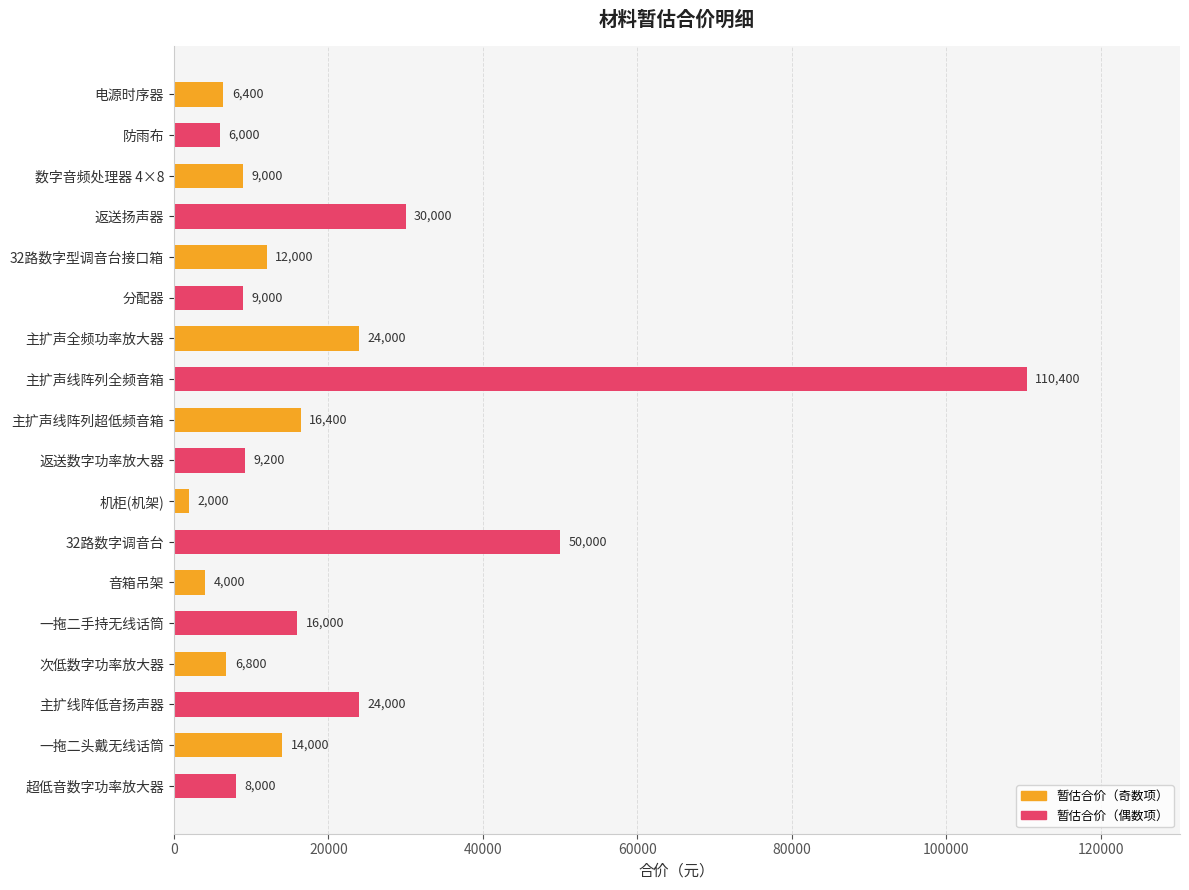

What is the difference between the maximum and minimum values?

108400